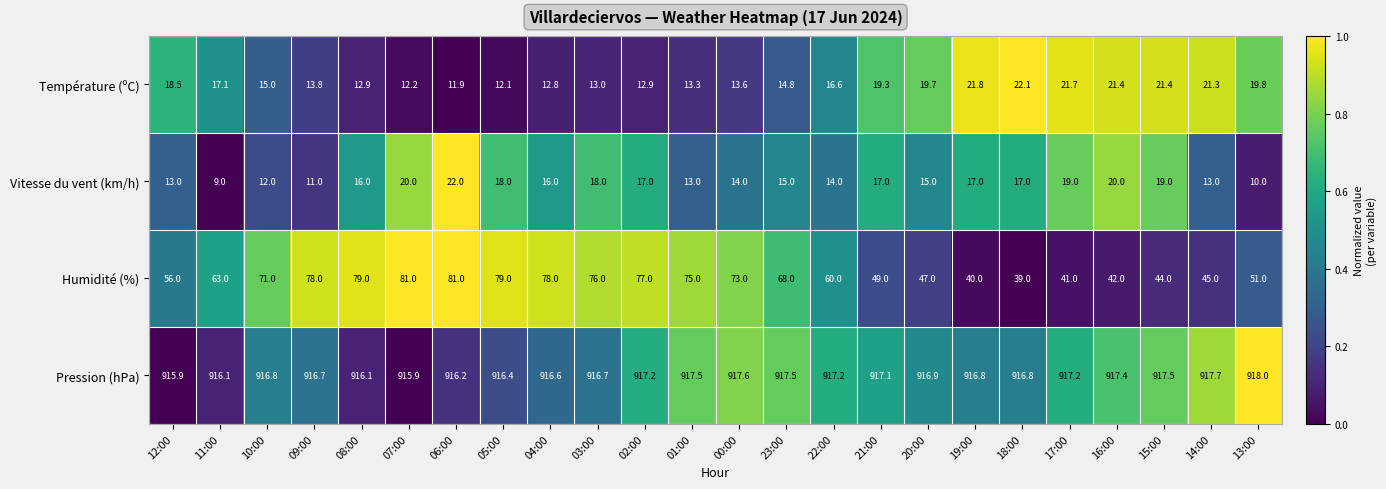

Is it true that Humidité (%) equals 94.3 at 23:00?

False